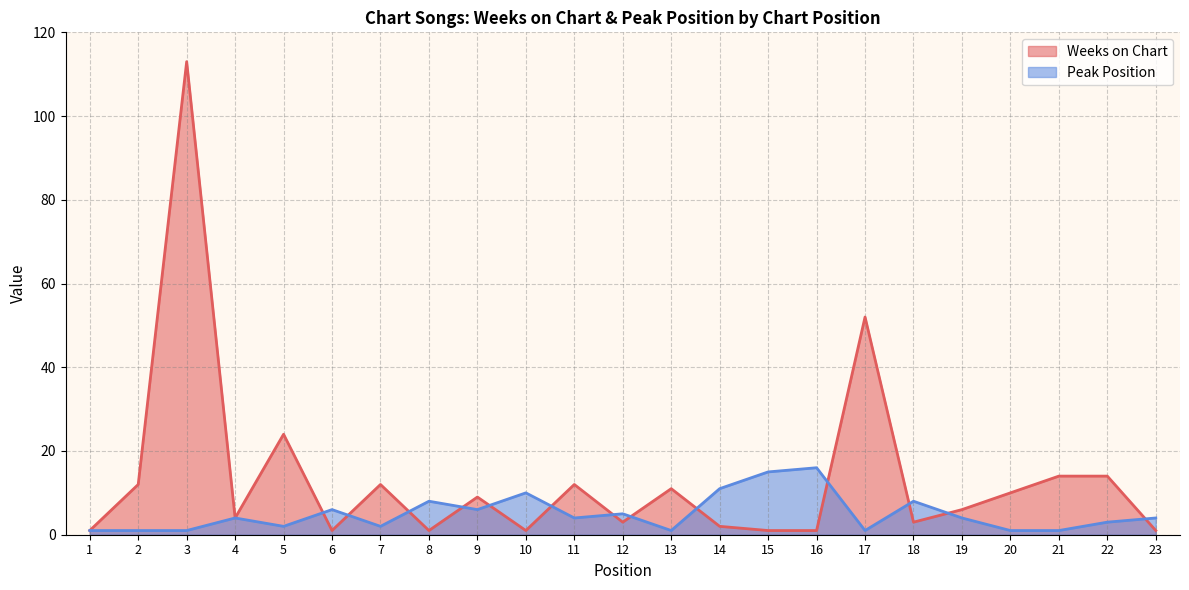

How many lines are shown in the chart?

2